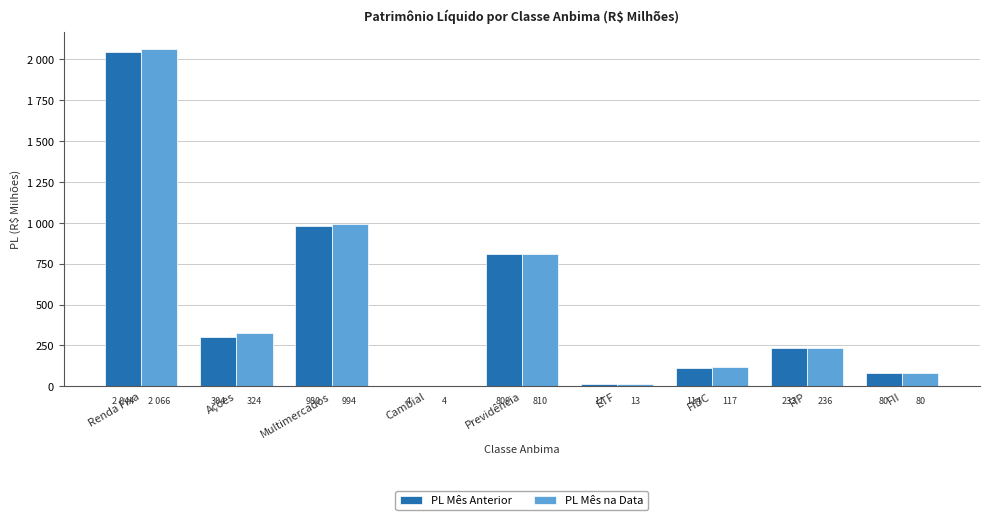

What is the maximum value shown in the chart?

2065.7